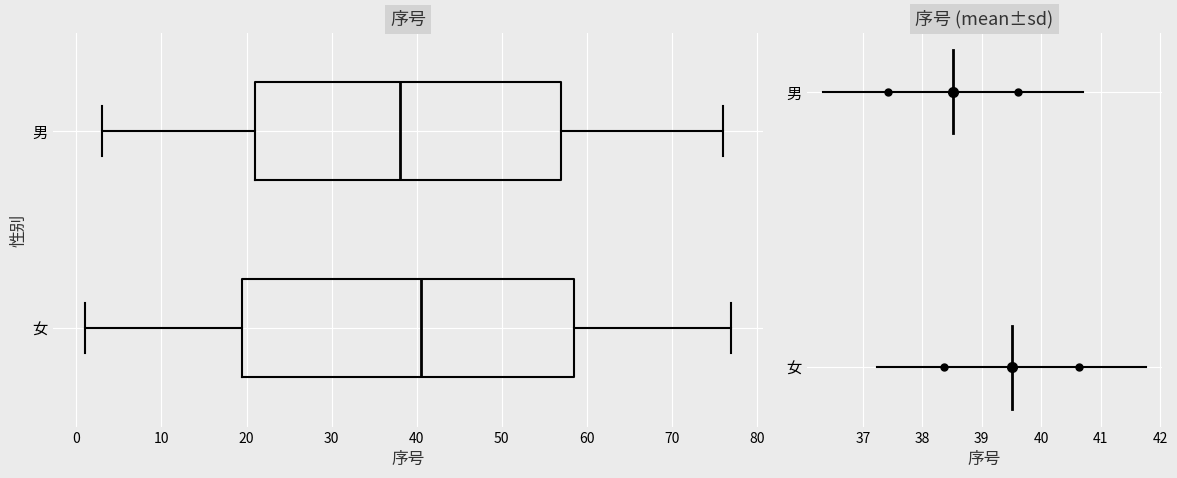

Where is the left edge of the box for 女 on the x-axis? The values are not printed on the chart, so give them approximately, as read against the axis.

20